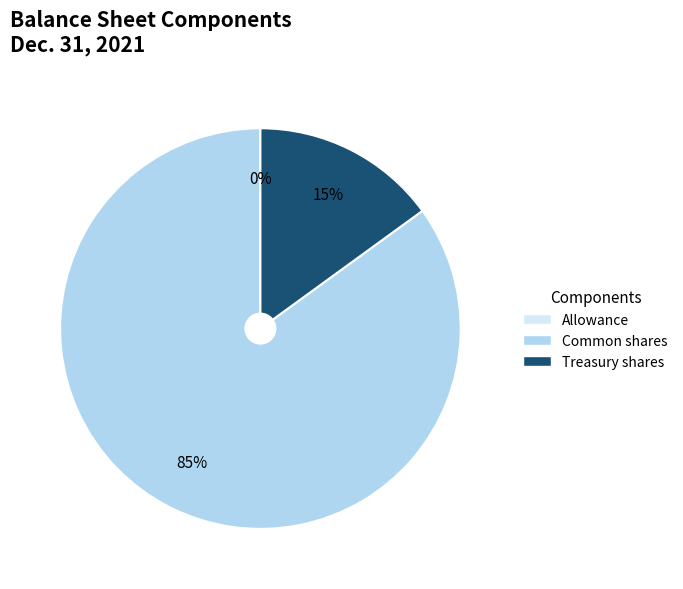

Which category accounts for the majority?

Common shares